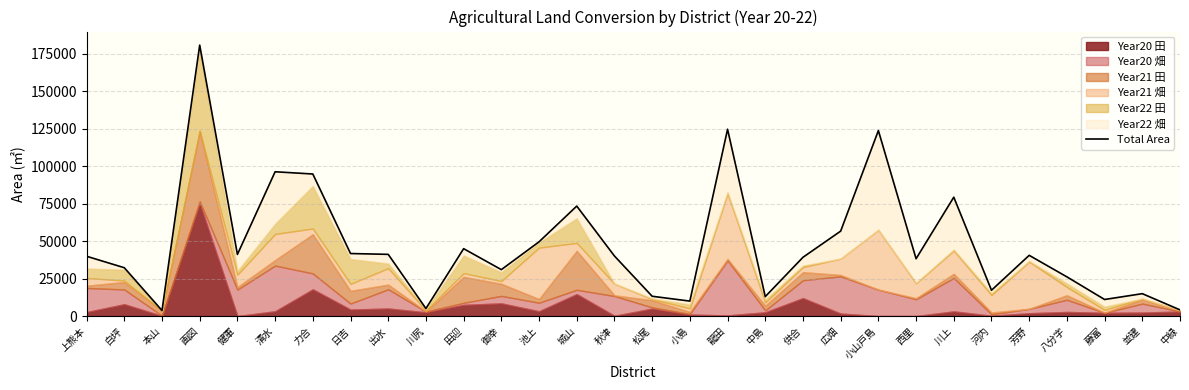

What is the minimum value shown in the chart?

3727